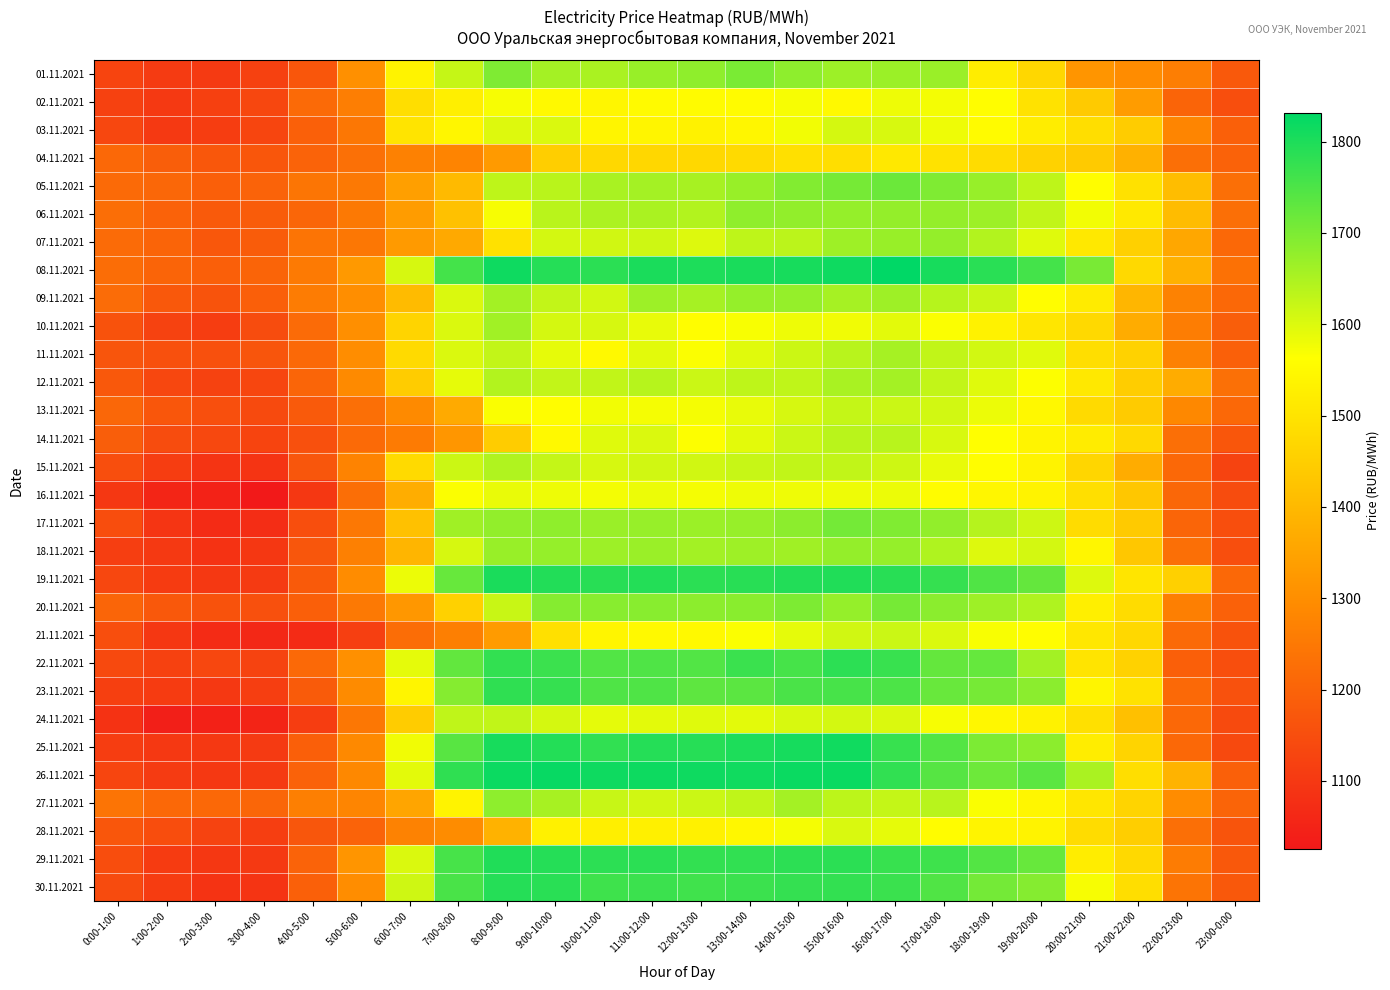

What is the maximum value shown in the chart?

1831.9